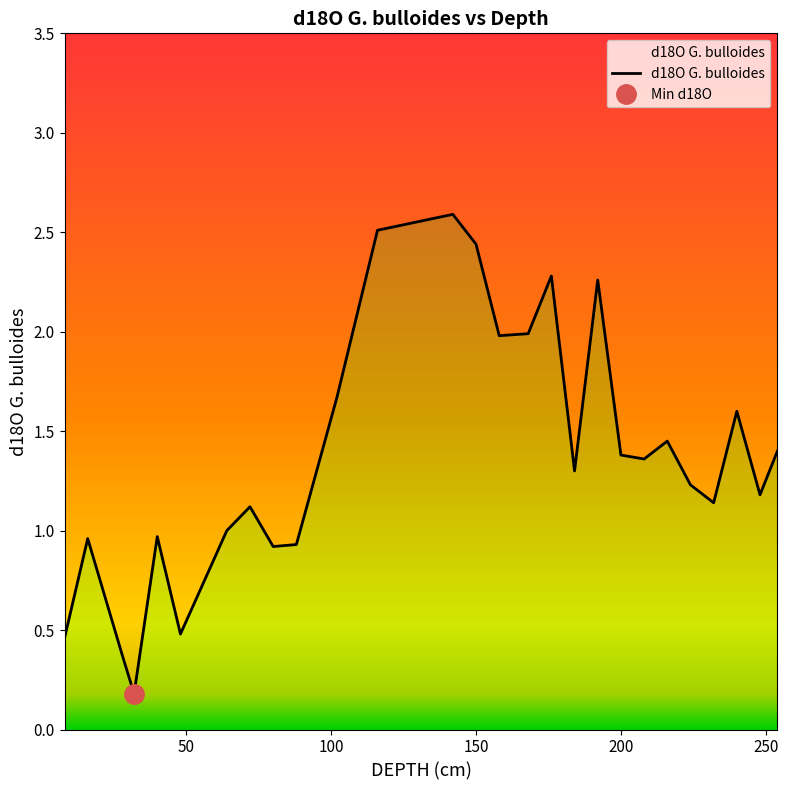

What is the change in value from 28 to 150?

+2.1